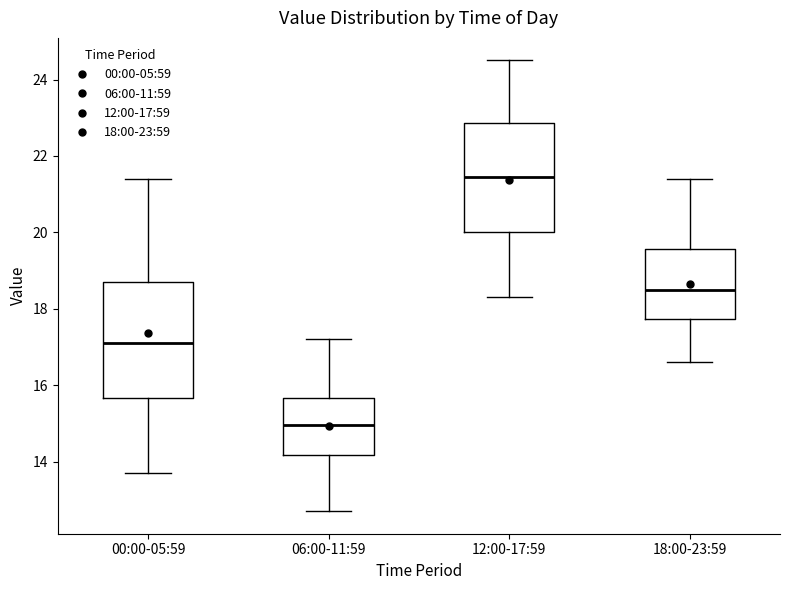

Where is the upper edge of the box for 18:00-23:59 on the y-axis? The values are not printed on the chart, so give them approximately, as read against the axis.

19.6